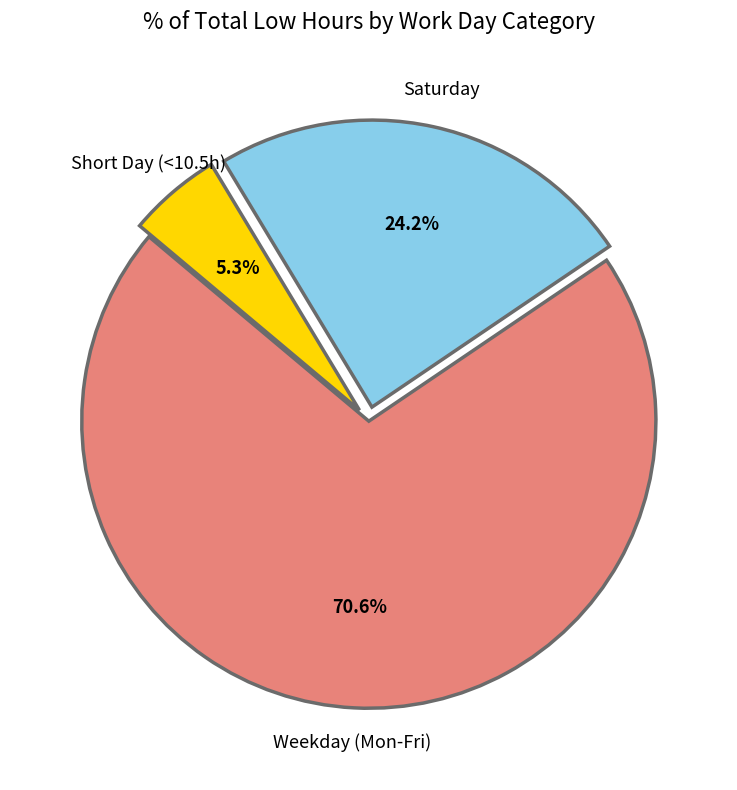

Does any single category account for the majority?

Yes